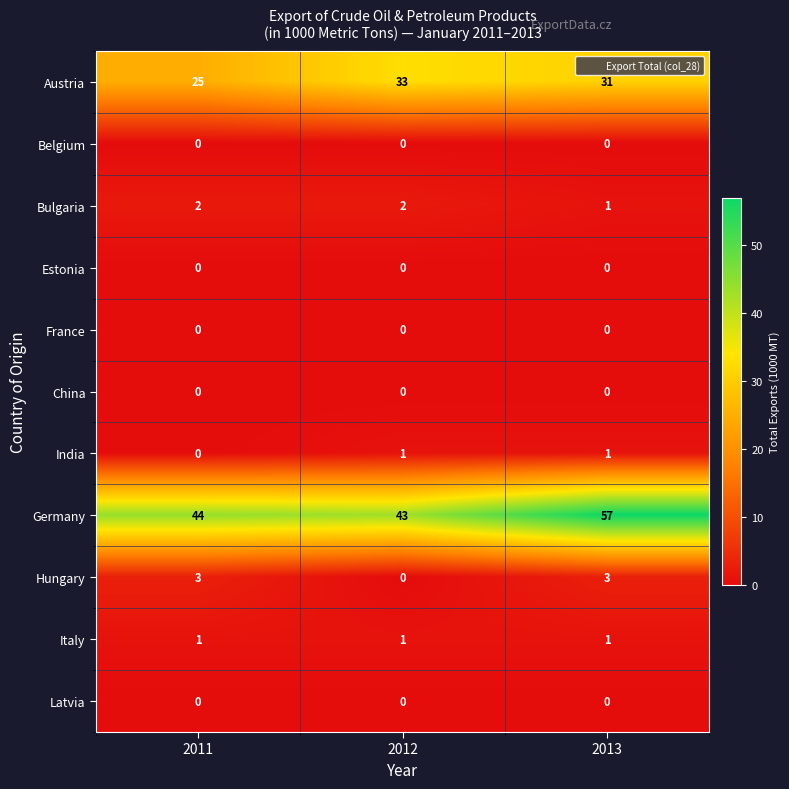

Where is Germany nearest to the value 50?

2011